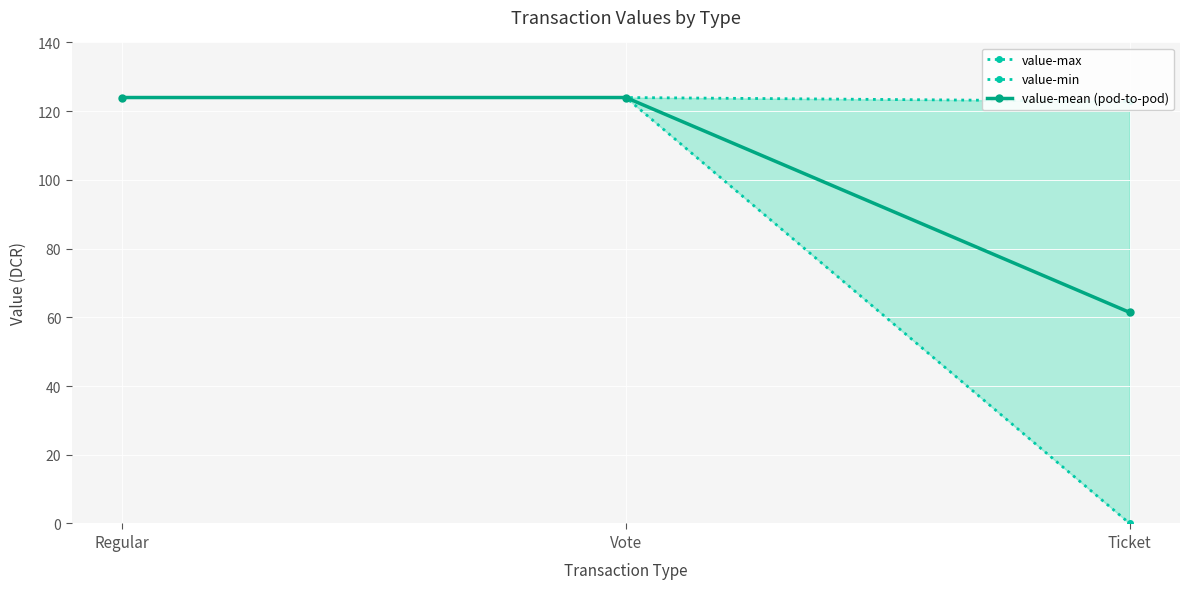

At which label does value-mean (pod-to-pod) reach its minimum?

Ticket